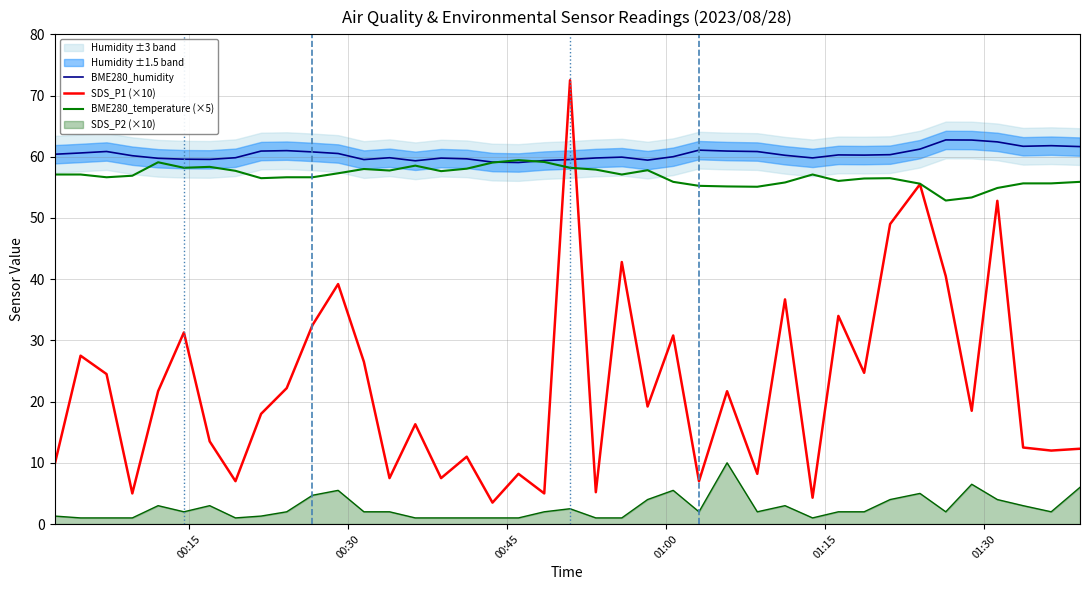

What is the lowest value of the BME280_temperature (×5) series?

52.9